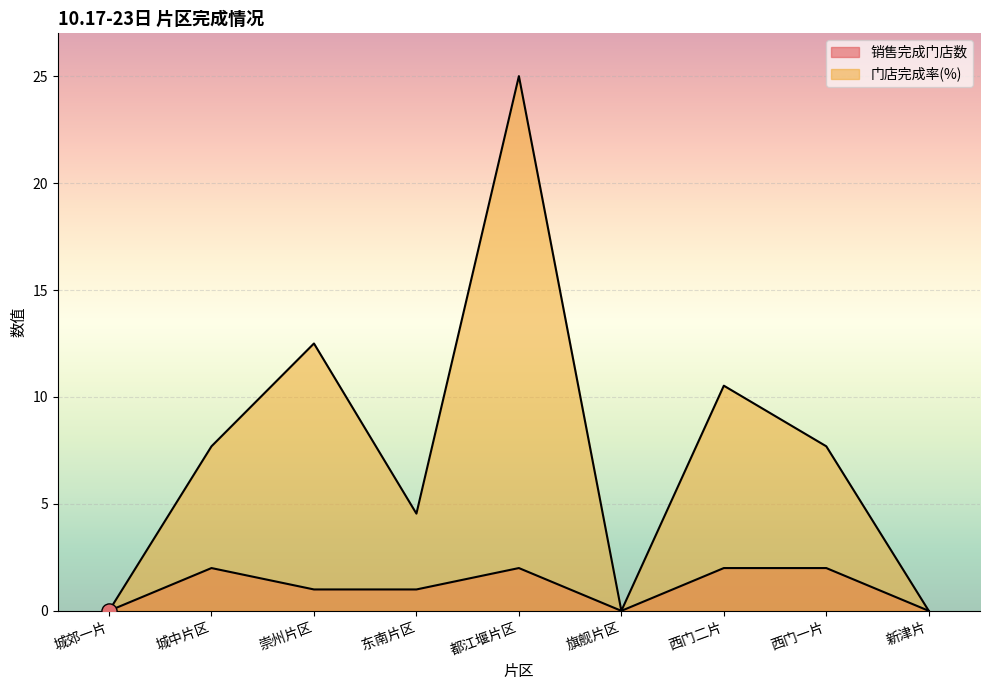

What are all the series names shown in the legend?

销售完成门店数, 门店完成率